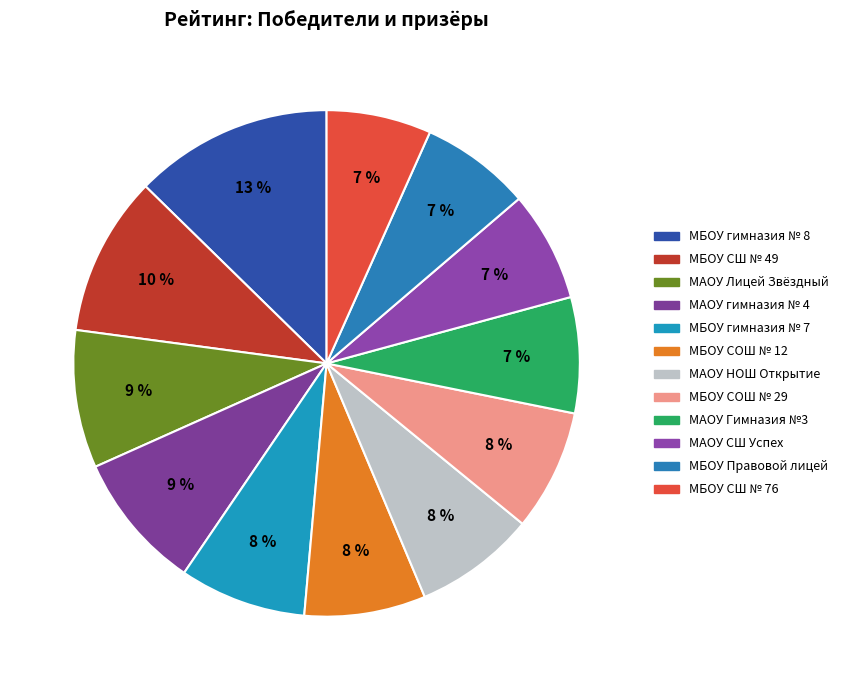

How many segments does this pie chart have?

12